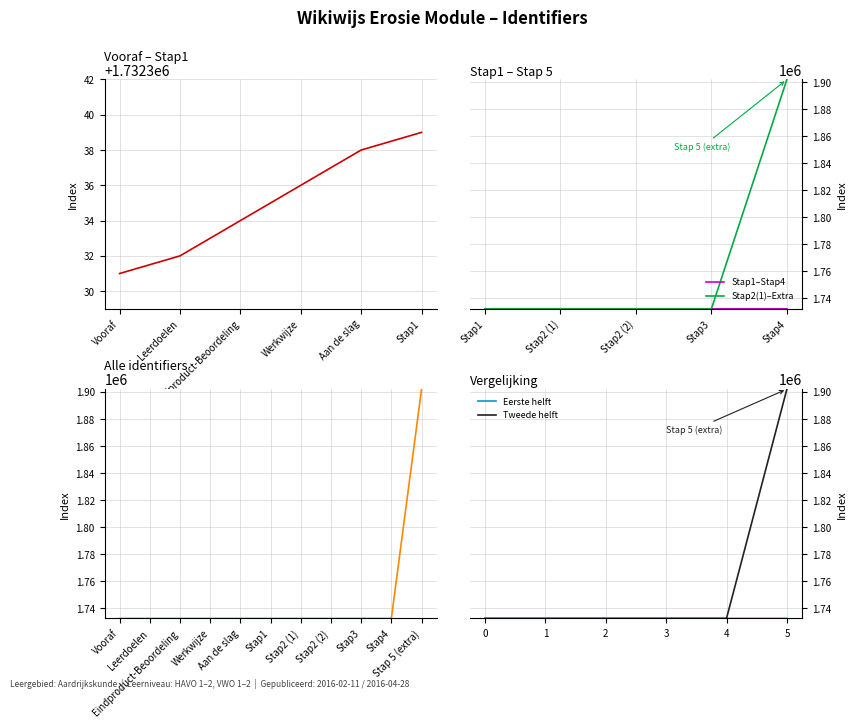

Approximately how many times larger is the value at Aan de slag compared to Vooraf?

1.0